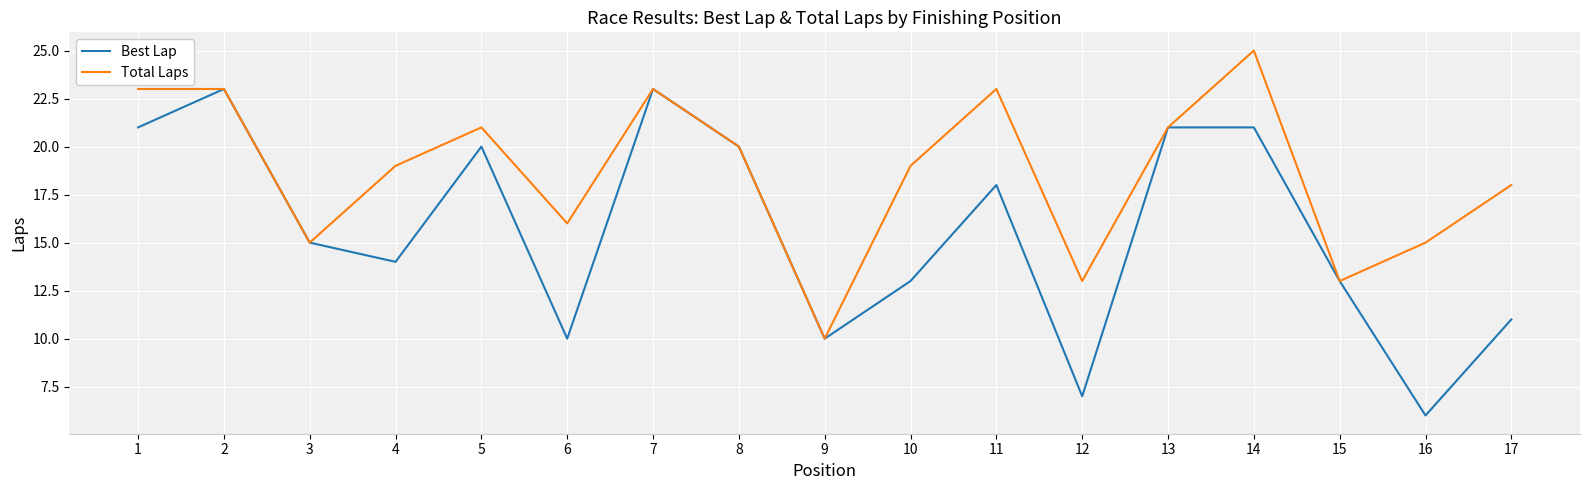

What is the minimum value shown in the chart?

6